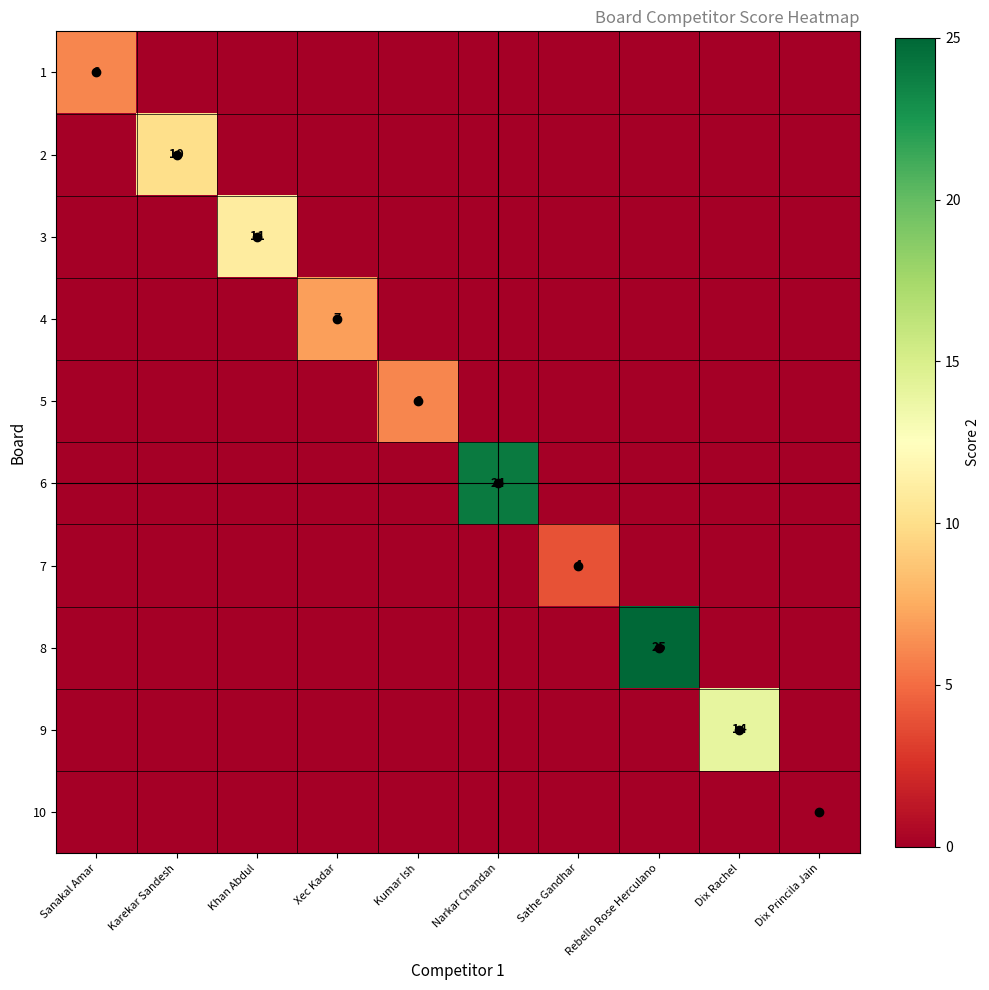

List the labels in order of 4 value, smallest first.

Sanakal Amar, Karekar Sandesh, Khan Abdul, Kumar Ish, Narkar Chandan, Sathe Gandhar, Rebello Rose Herculano, Dix Rachel, Dix Princila Jain, Xec Kadar